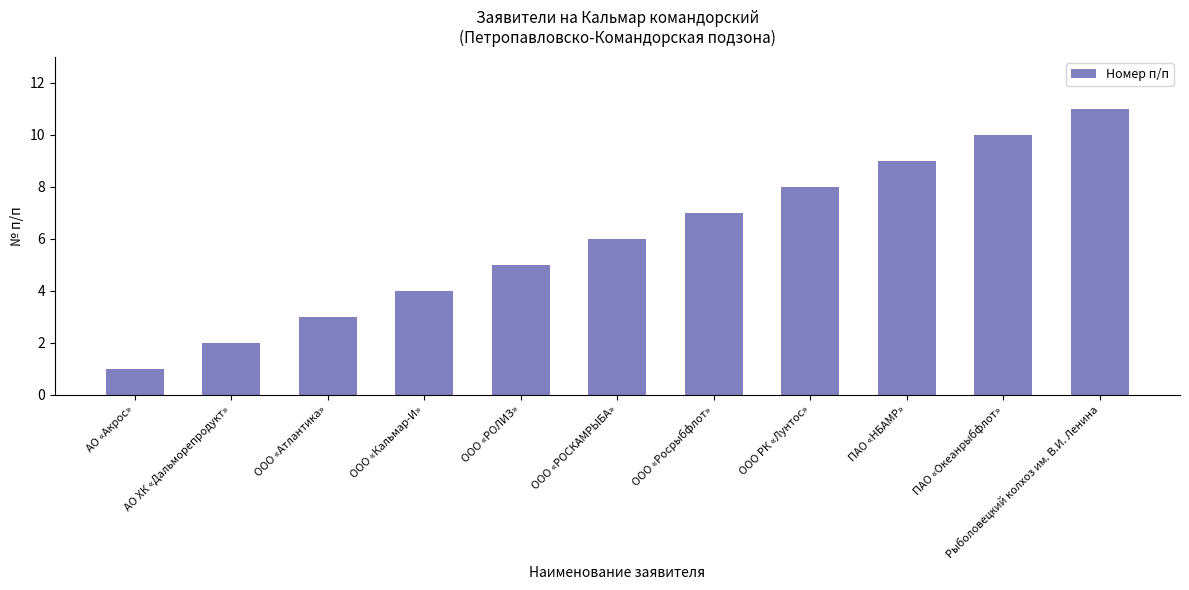

How many values are between 3 and 9?

7